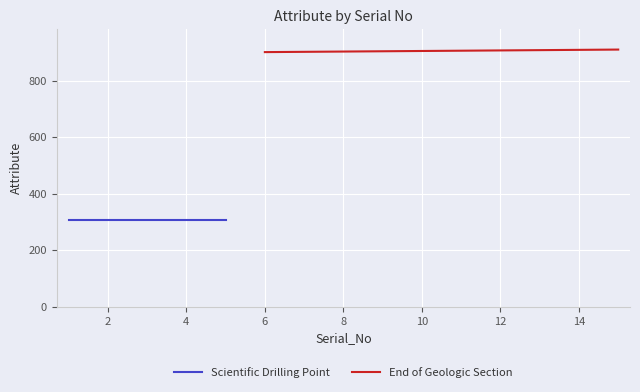

How many categories are shown in the chart?

15